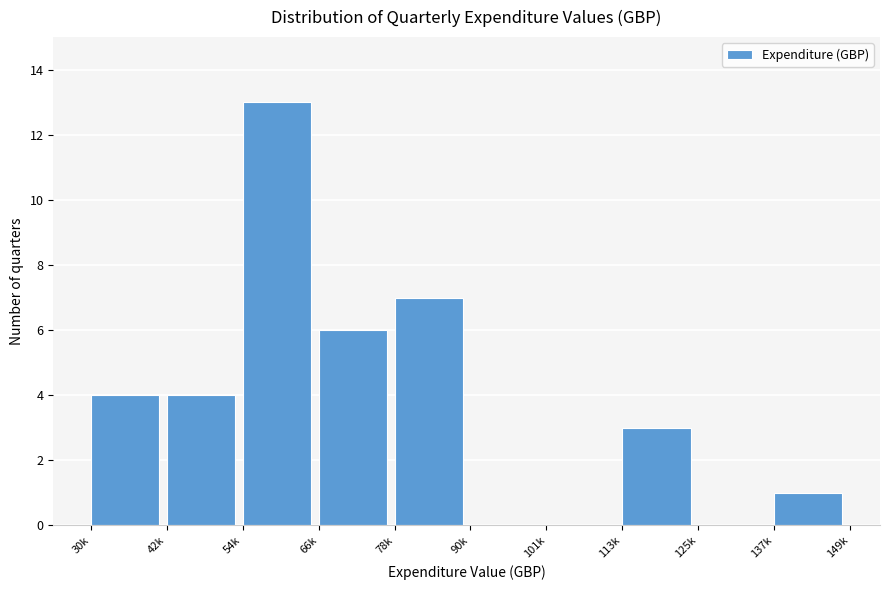

Reading left to right, what are all the values shown in this chart?

30k=4	42k=4	54k=13	66k=6	78k=7	90k=0	101k=0	113k=3	125k=0	137k=1